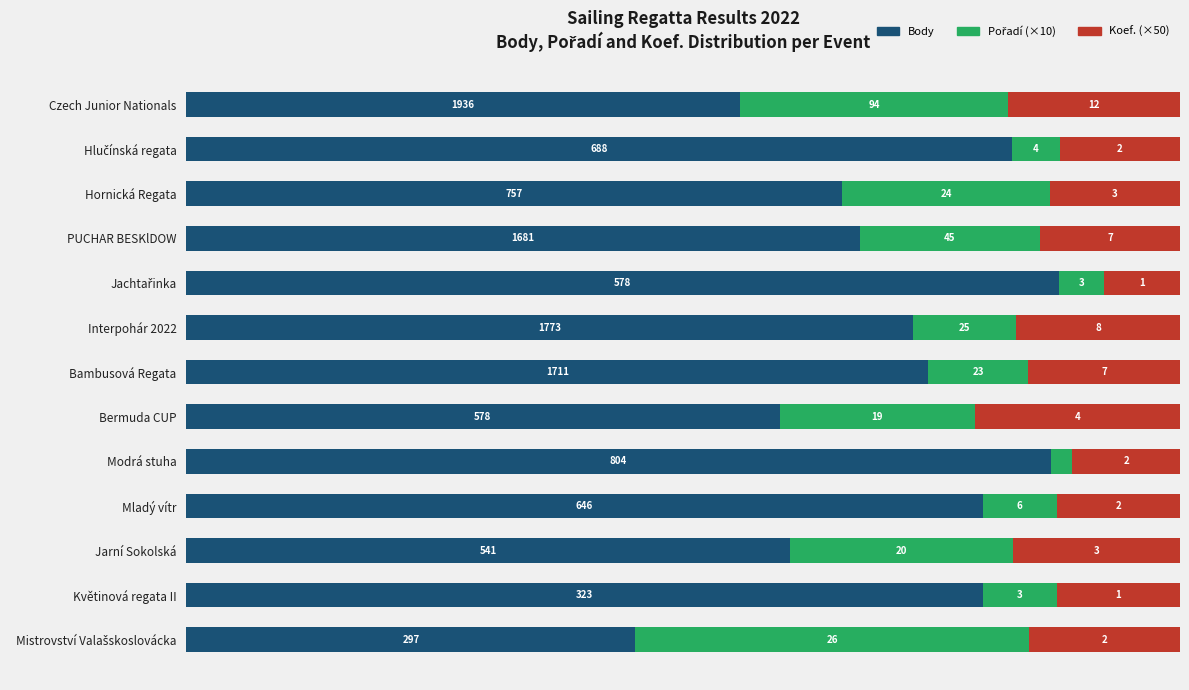

What is the label of the 12th bar from the right?

Hlučínská regata